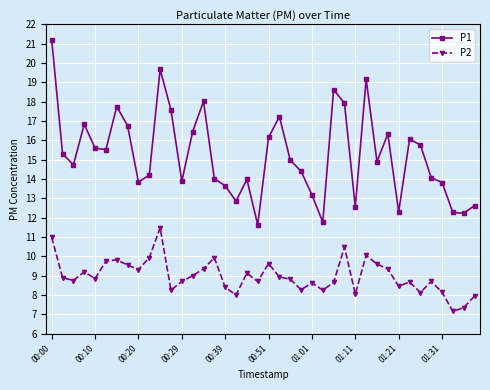

What is the value of the P1 point at the 36th from the left?

14.1